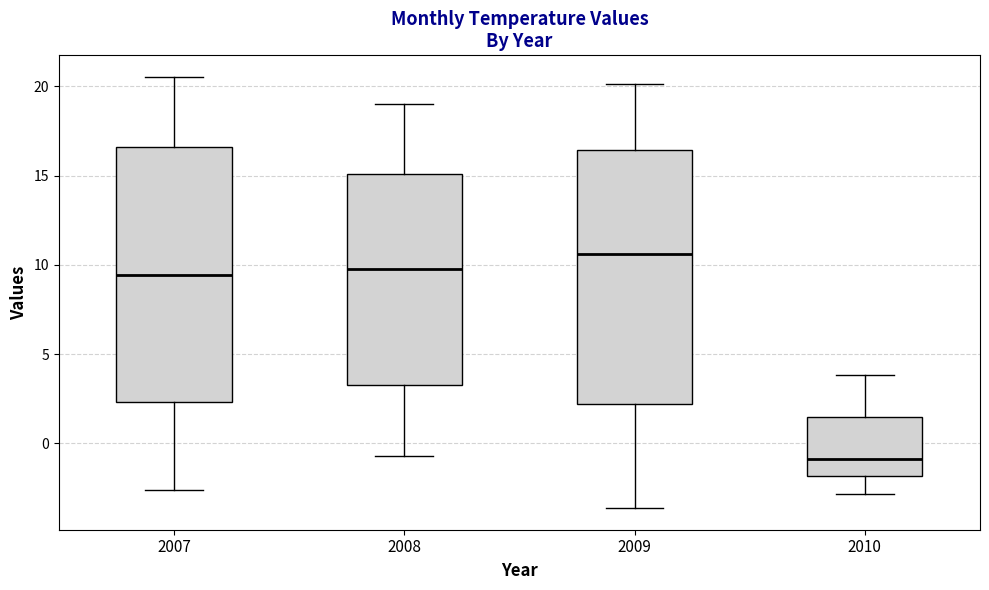

Where does the upper whisker of the box at x = 2010 end on the y-axis? The values are not printed on the chart, so give them approximately, as read against the axis.

4.0